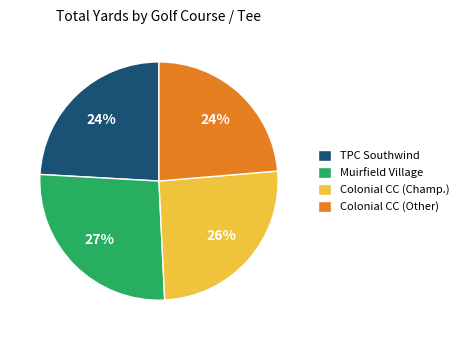

To the nearest percent, what is the average slice percentage?

25%